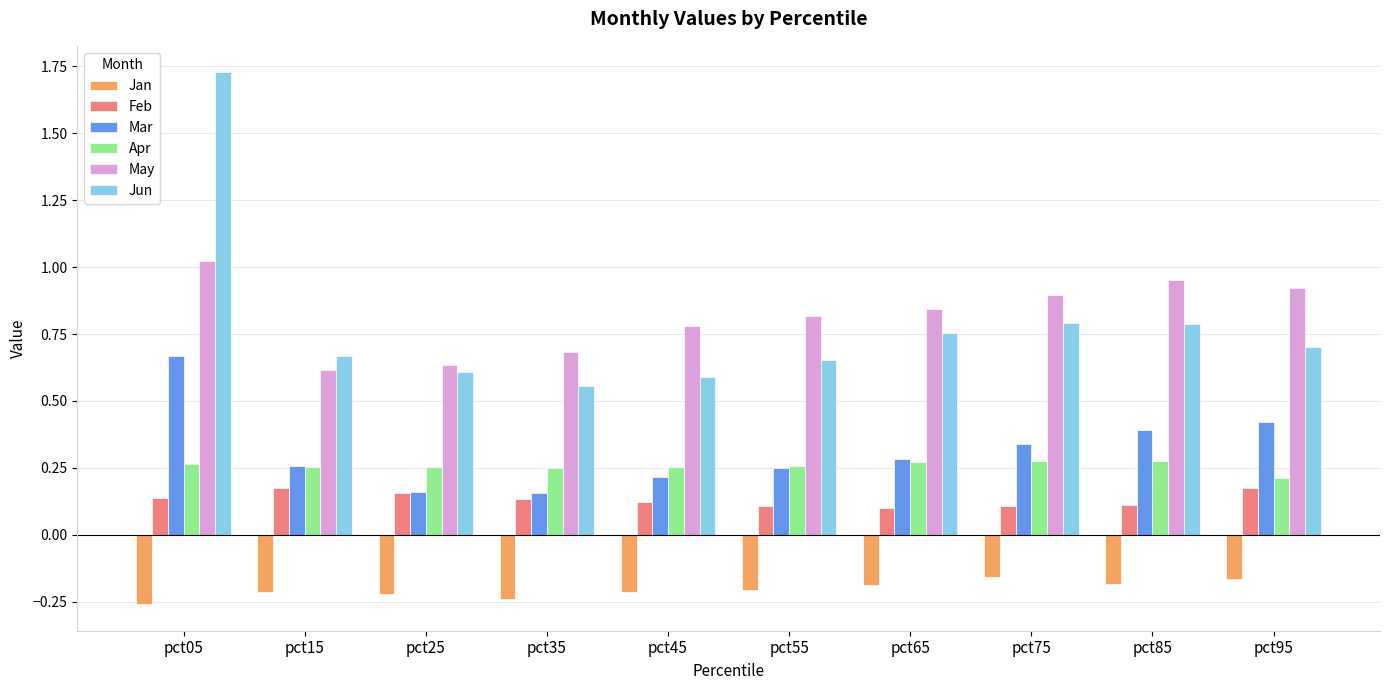

The value of May at pct65 is 0.8. True or false?

True